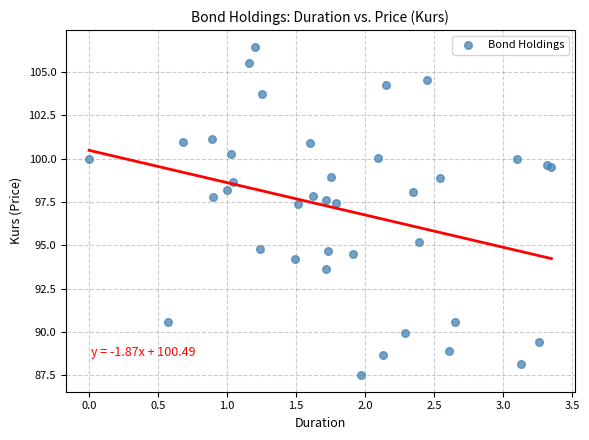

What Y value in the scatter plot is closest to 96?

95.2